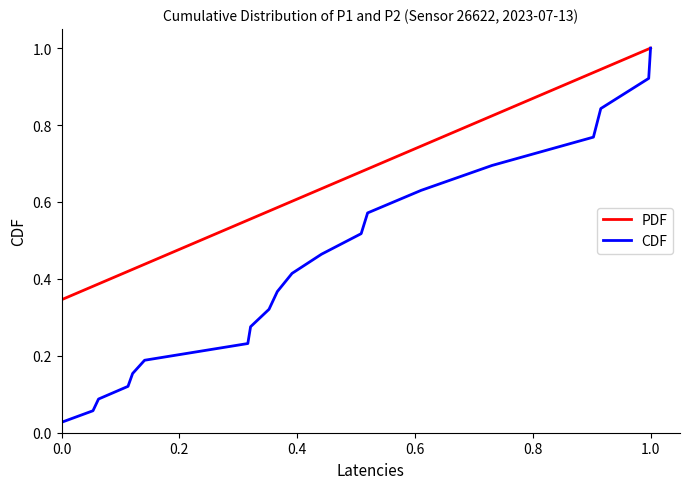

Which series has the largest range (max minus min)?

CDF